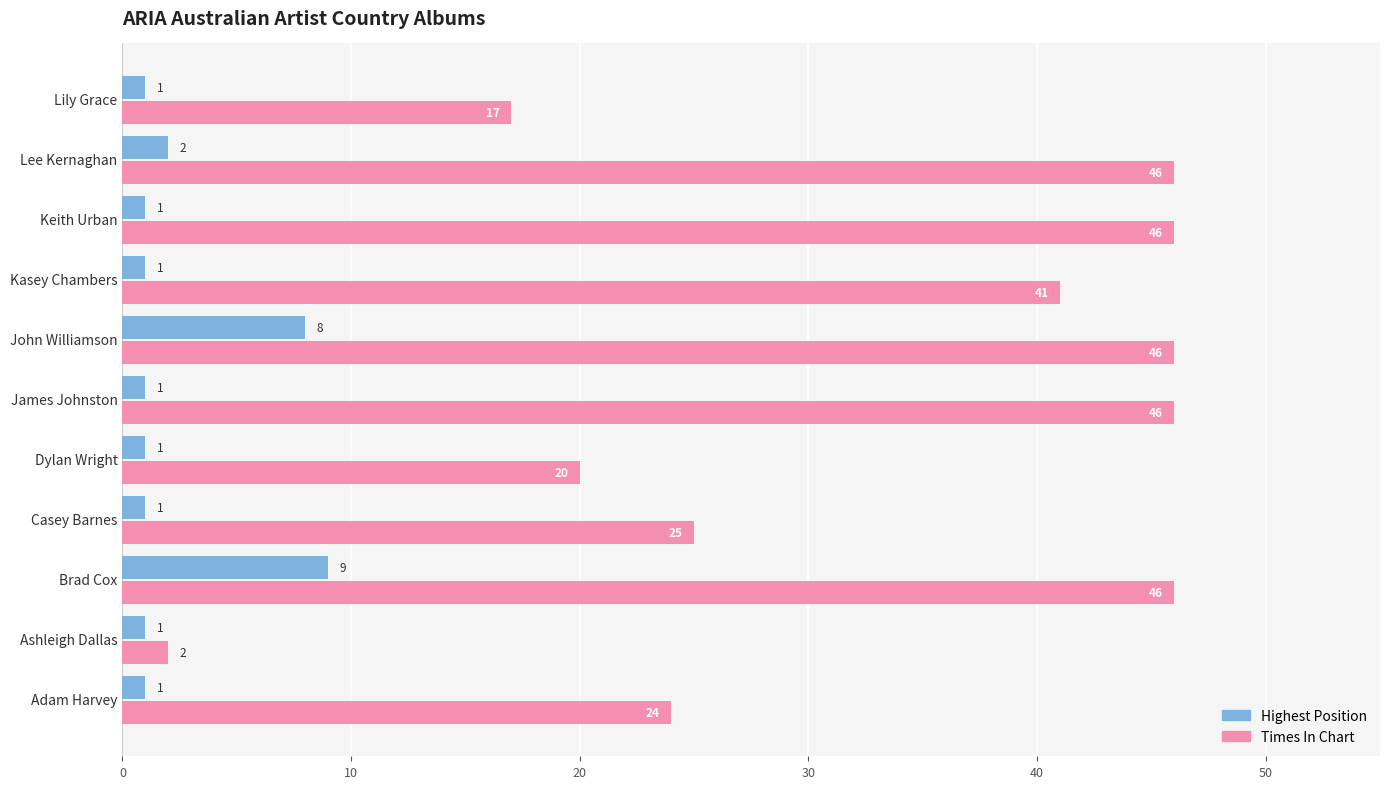

List the series in order of their overall mean, highest first.

Times In Chart, Highest Position